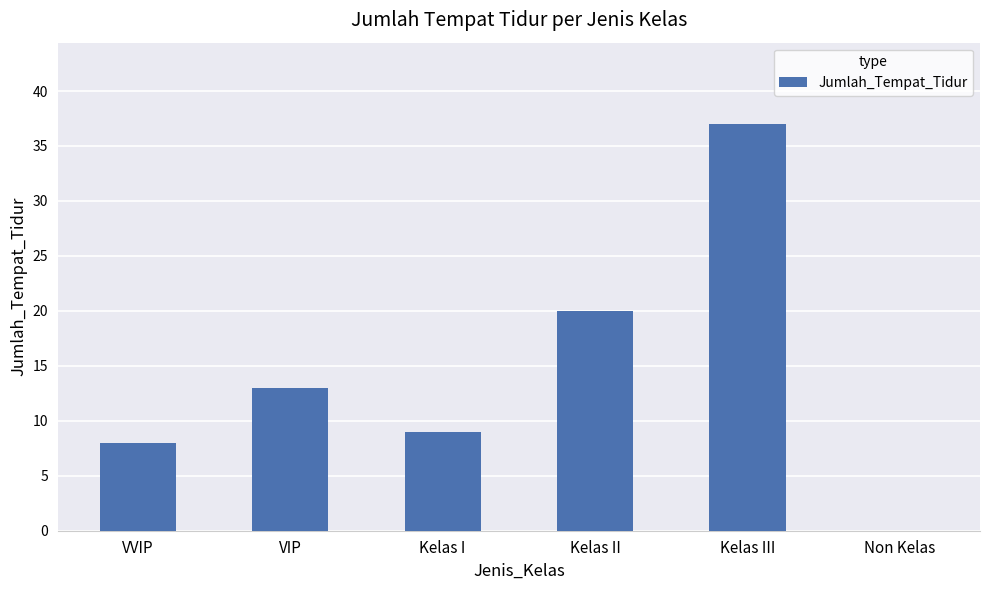

Approximately how many times larger is the value at VIP compared to Kelas I?

1.4